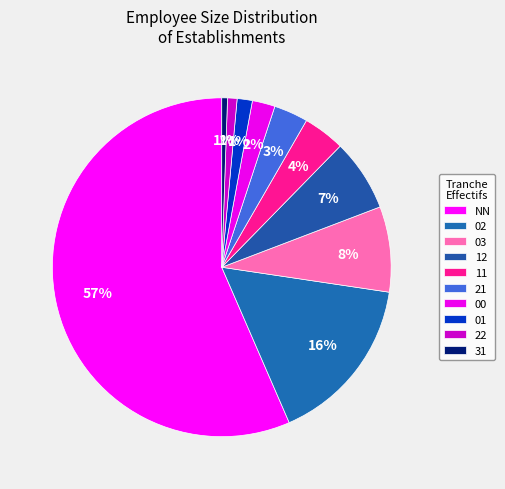

Is the sum of 00 and 03 greater than half?

No